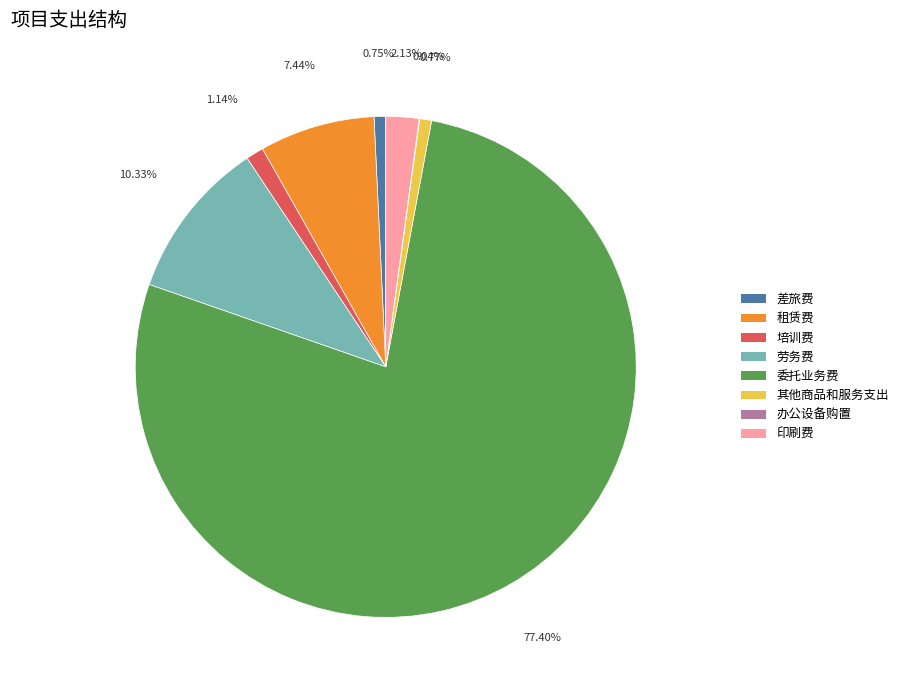

What is the largest slice in the pie chart?

委托业务费